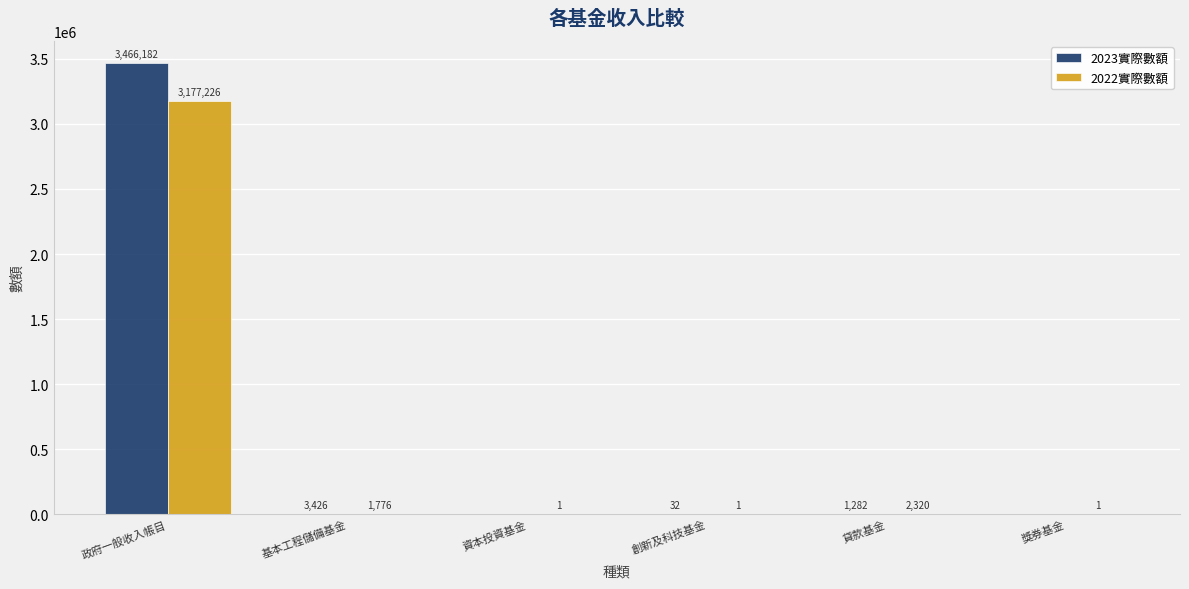

True or false: 2022實際數額 has a value of 2320 at 貸款基金.

True